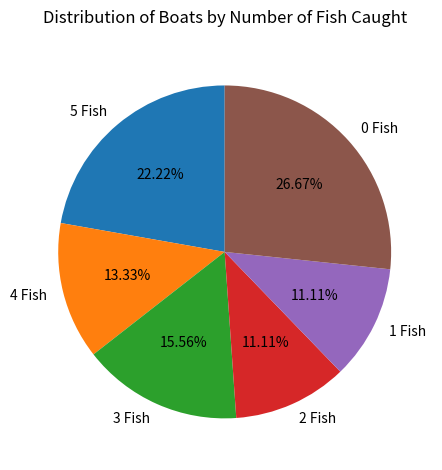

Is 5 Fish the majority of the pie?

No